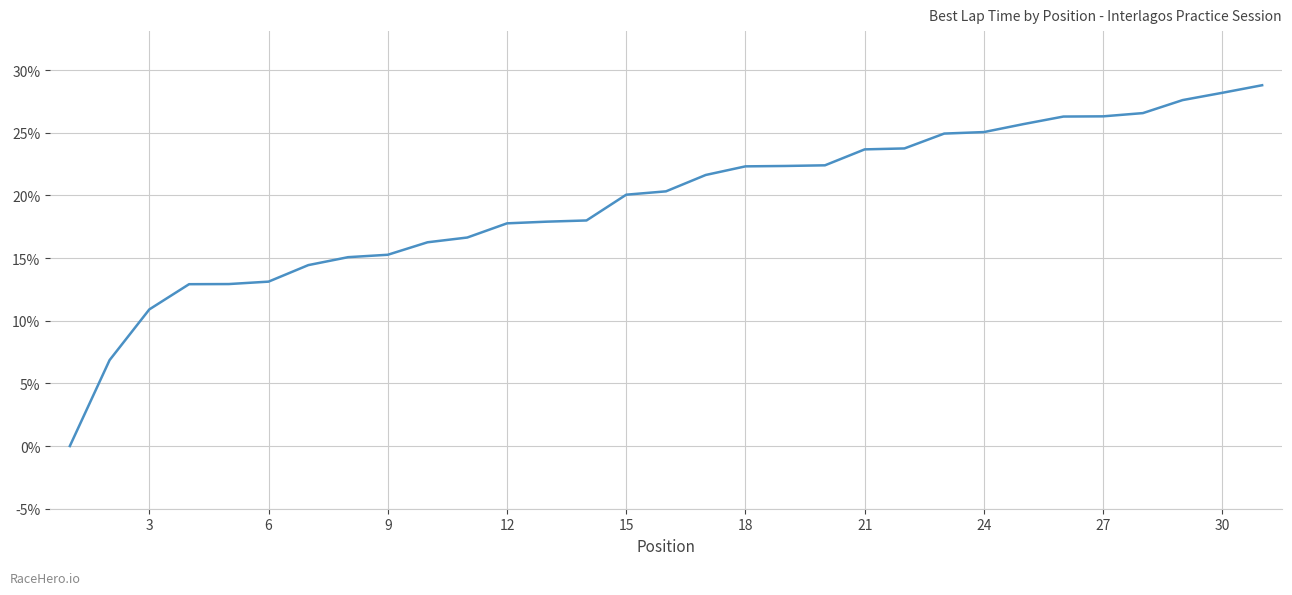

What is the difference between the maximum and minimum values?

28.8